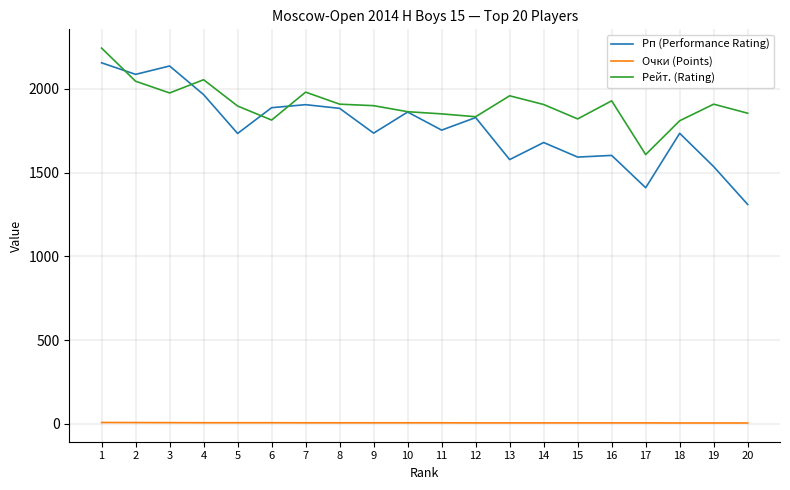

True or false: Очки (Points) and Рп (Performance Rating) cross at least once.

False